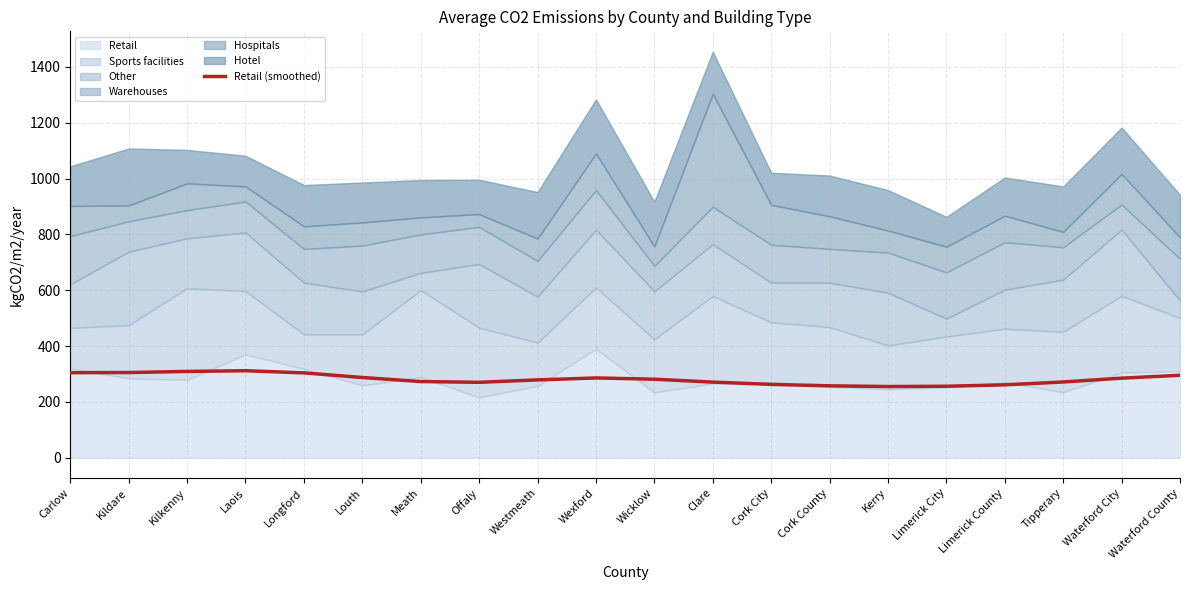

What is the difference between the second highest and minimum values?

54.1